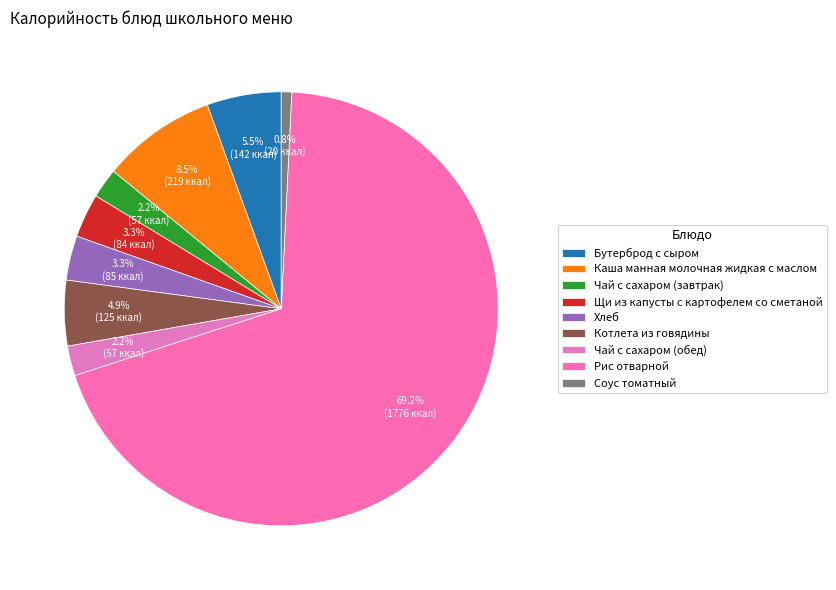

Combined, what portion of the pie is Чай с сахаром (завтрак) and Каша манная молочная жидкая с маслом?

10.8%